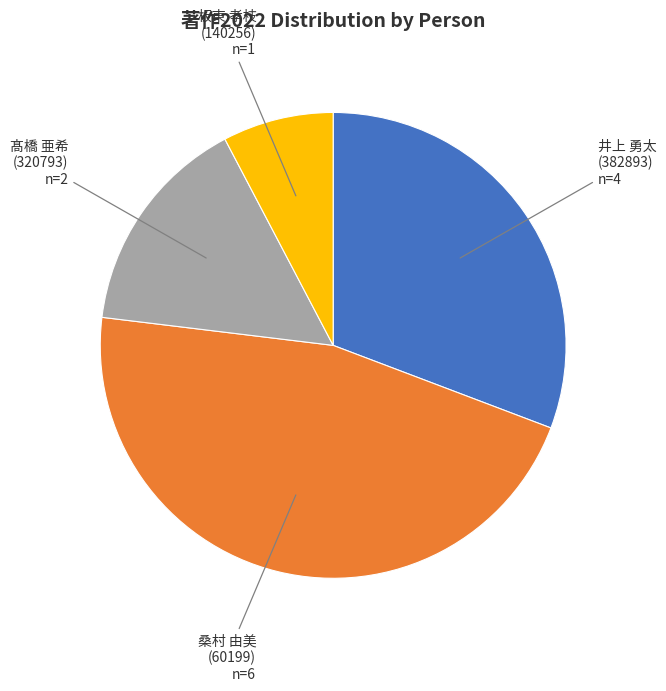

Is there any slice that represents more than half of the pie?

No